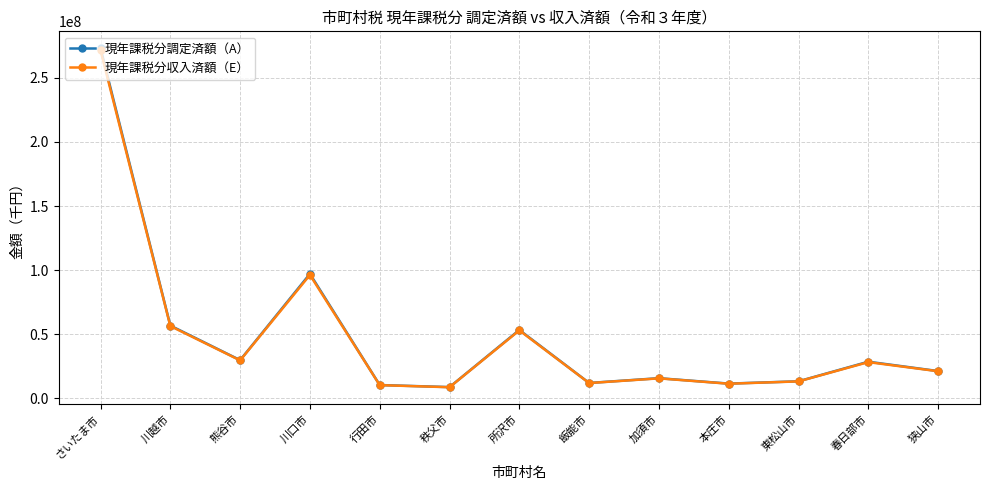

In 現年課税分調定済額（A）, how many points are higher than both neighbors (excluding endpoints)?

4